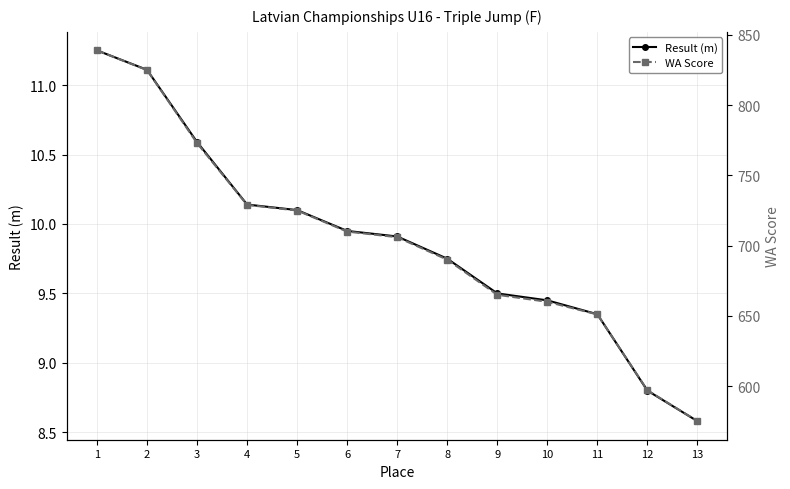

Reading right to left, transcribe all the data shown in this chart.

Result (m): 13=8.6	12=8.8	11=9.3	10=9.4	9=9.5	8=9.8	7=9.9	6=9.9	5=10.1	4=10.1	3=10.6	2=11.1	1=11.2
WA Score: 13=575.0	12=597.0	11=651.0	10=660.0	9=665.0	8=690.0	7=706.0	6=710.0	5=725.0	4=729.0	3=773.0	2=825.0	1=839.0